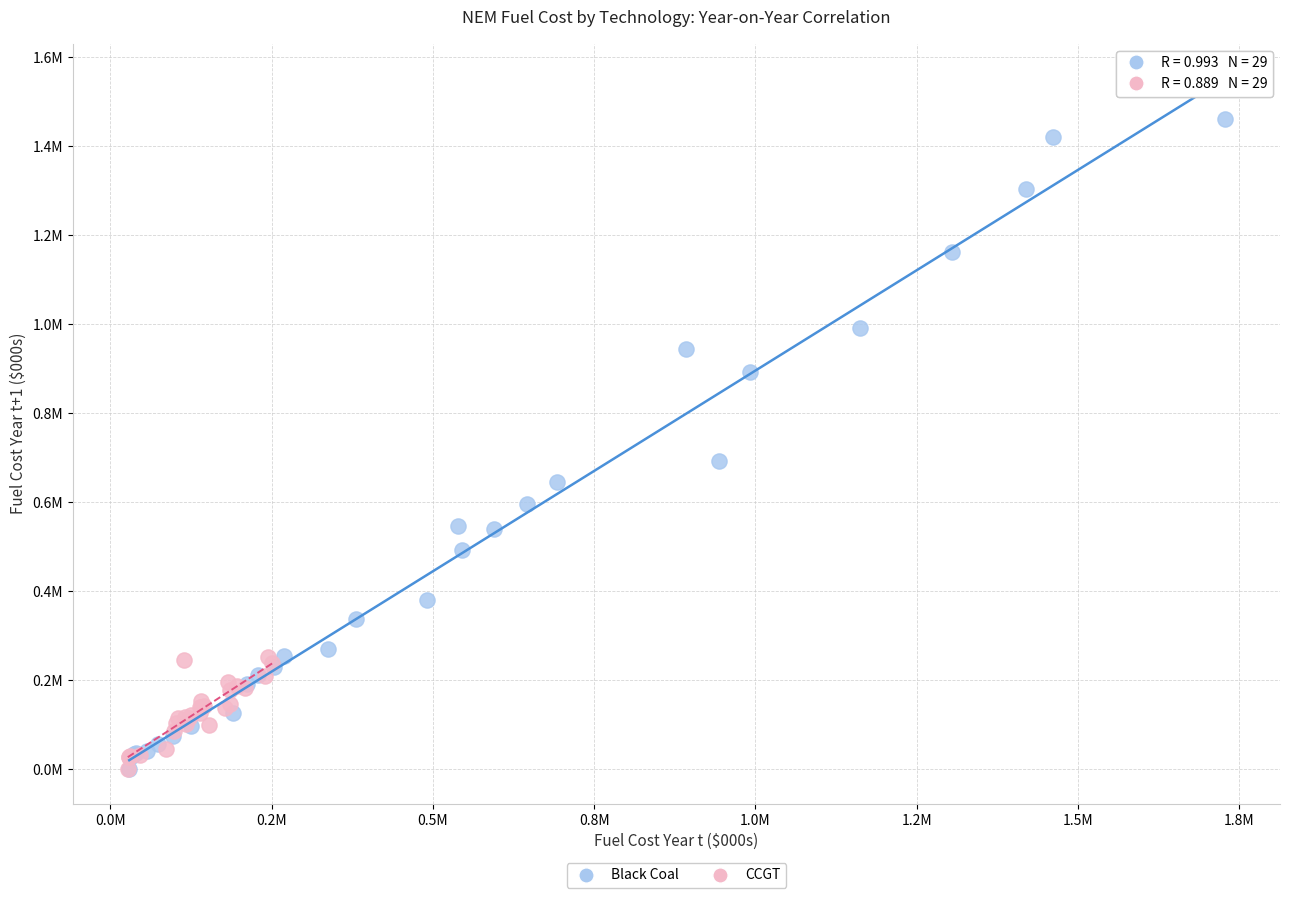

What are all the series names shown in the legend?

Black Coal, CCGT